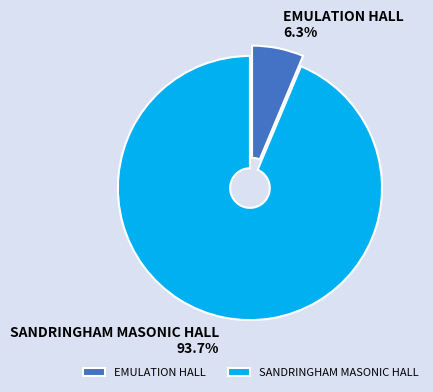

What is the largest slice in the pie chart?

SANDRINGHAM MASONIC HALL